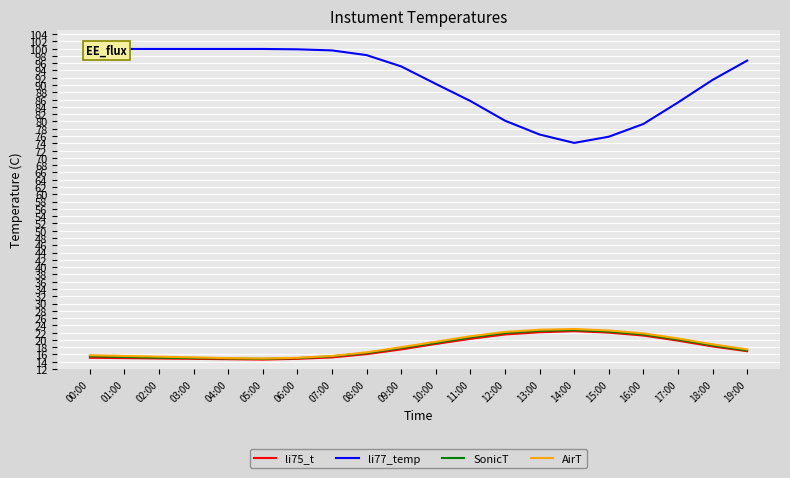

Rank the categories by SonicT value from highest to lowest.

14:00, 13:00, 15:00, 12:00, 16:00, 11:00, 17:00, 10:00, 18:00, 09:00, 19:00, 08:00, 00:00, 07:00, 01:00, 02:00, 03:00, 06:00, 04:00, 05:00